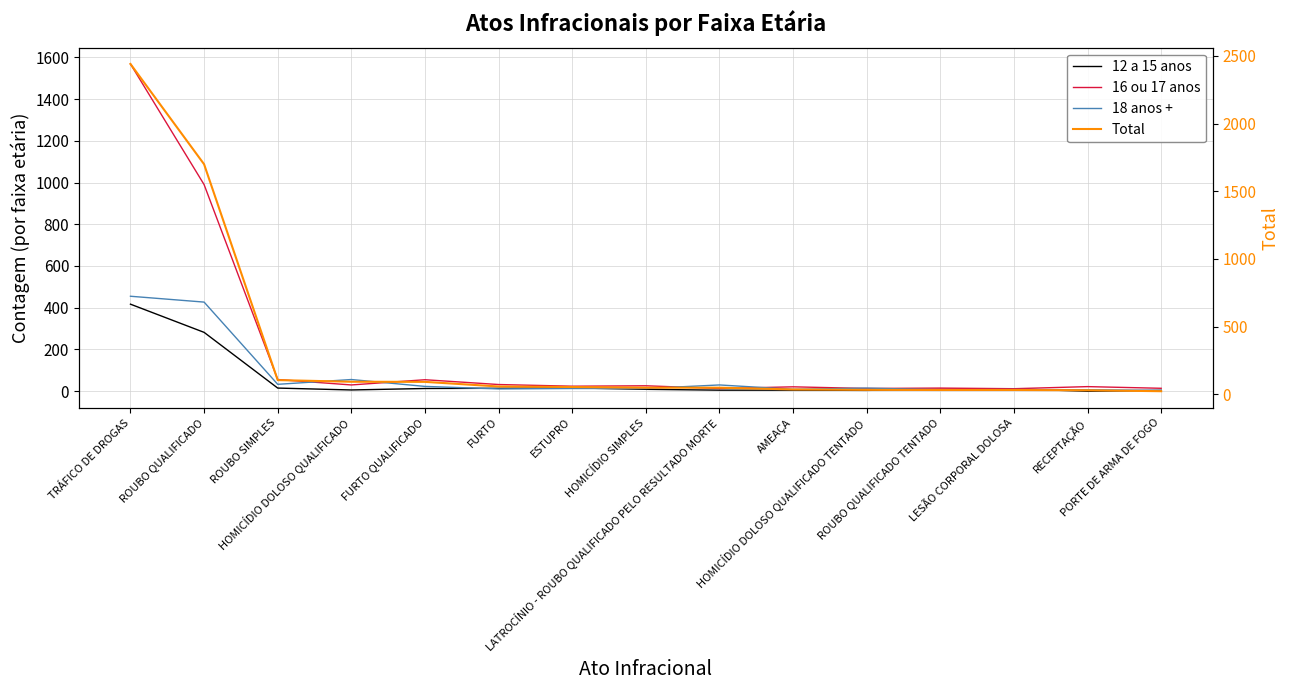

Between ESTUPRO and ROUBO QUALIFICADO TENTADO, which series saw the biggest shift?

Total